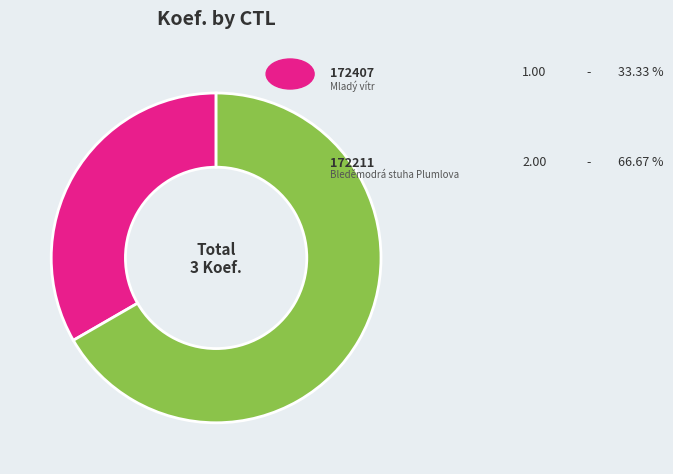

How many slices are in this pie chart?

2